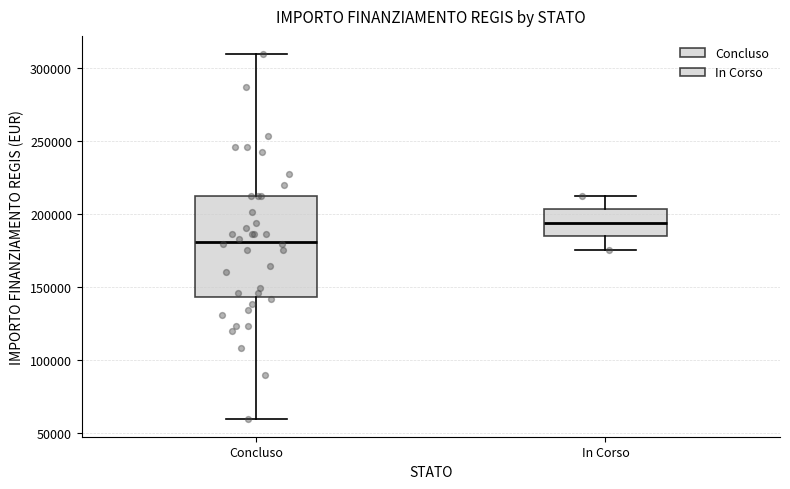

Reading left to right, read every box against the y-axis: the position of its median line, the range the box covers, and the ends of its whiskers. The values are not printed on the chart, so give them approximately, as read against the axis.

Concluso: median 180000, box 145000 to 210000, whiskers 60000 to 310000
In Corso: median 195000, box 185000 to 205000, whiskers 175000 to 210000